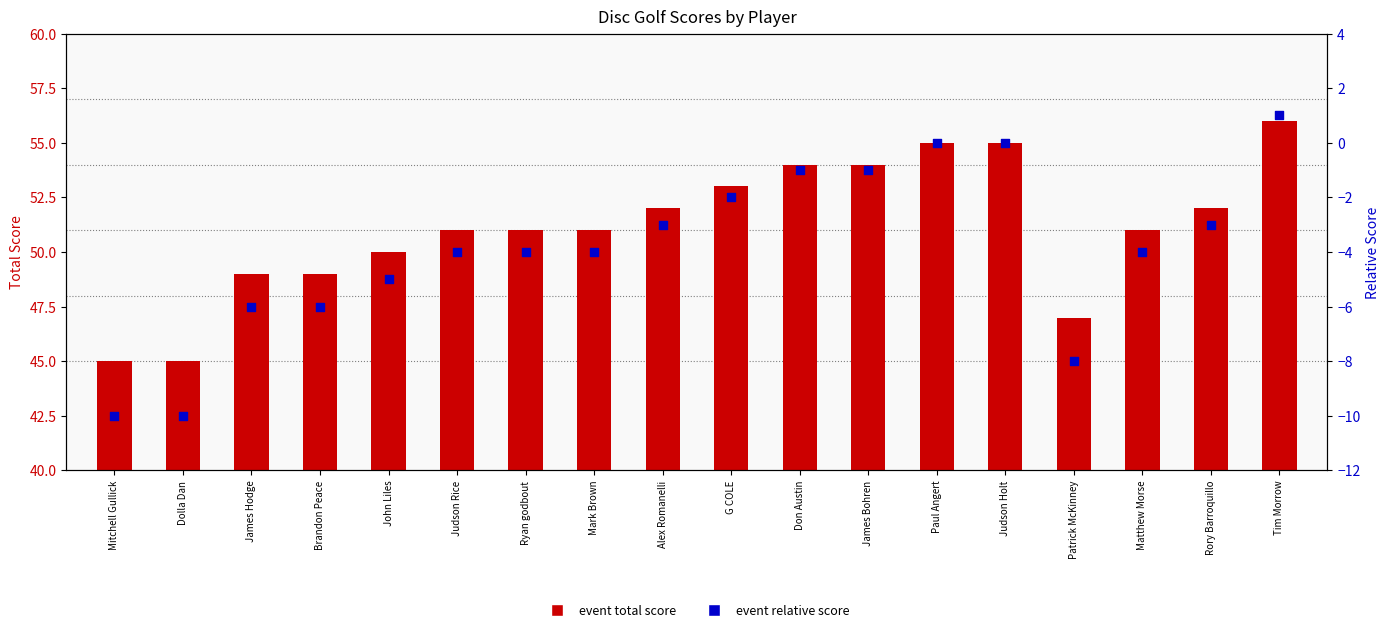

What is the total value across all series at Dolla Dan?

35